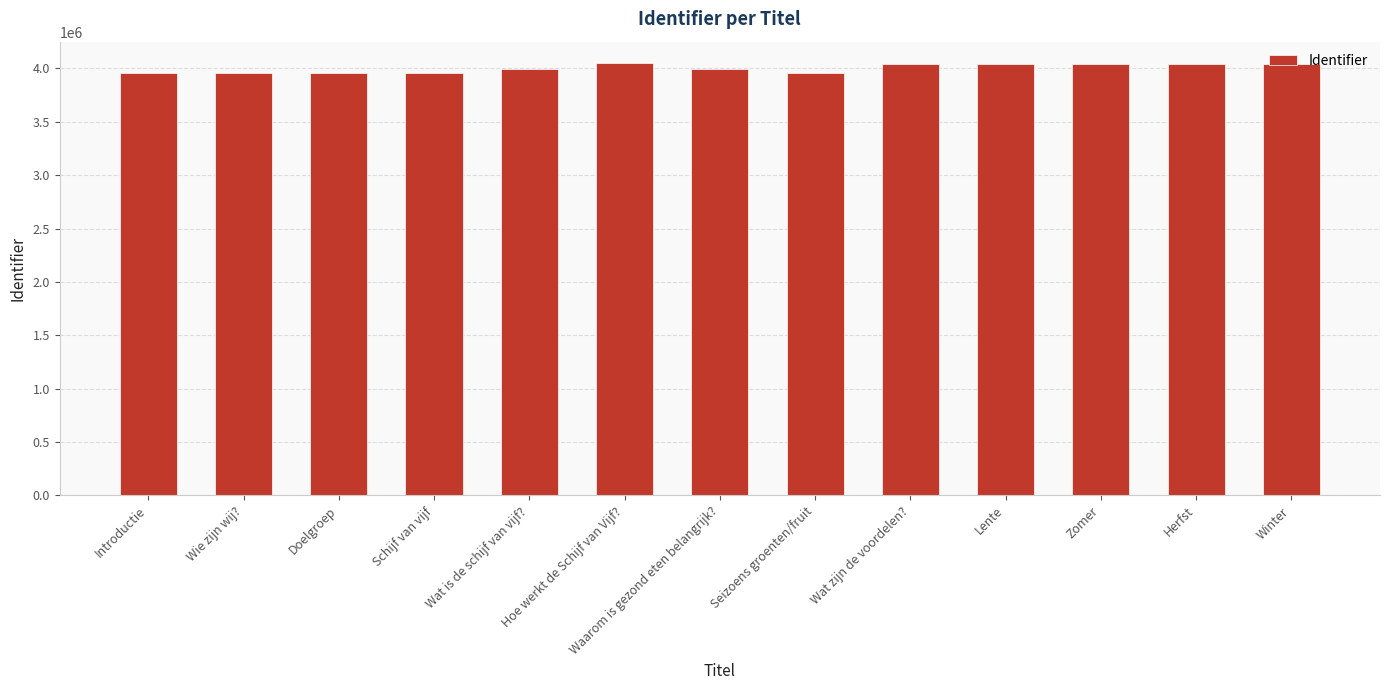

Is it true that the value at Seizoens groenten/fruit is 3953361?

True